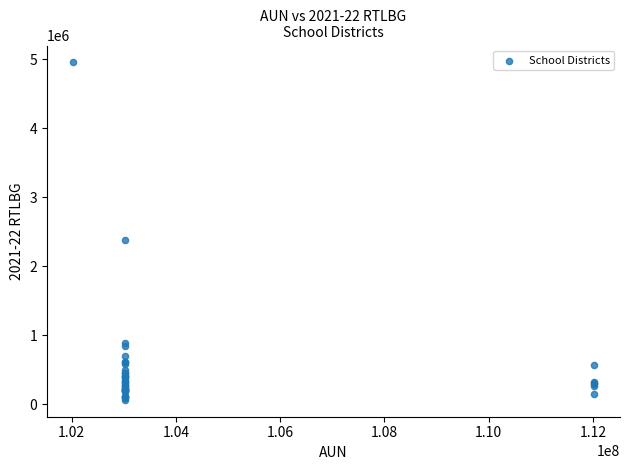

What Y value in the scatter plot is closest to 2510894?

2376130